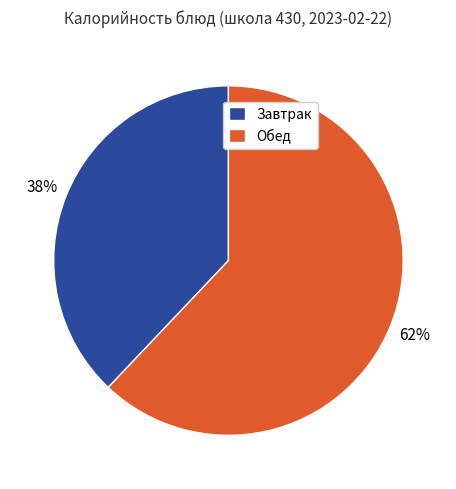

Is there any slice that represents more than half of the pie?

Yes